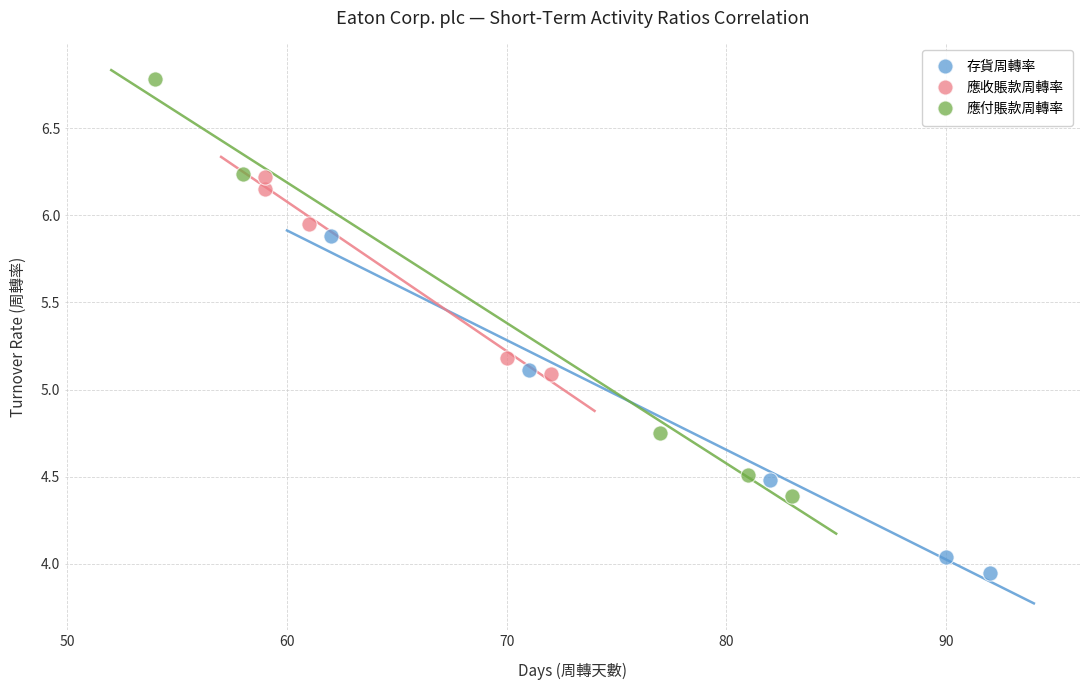

Which series has the largest Y range (max minus min)?

應付賬款周轉率